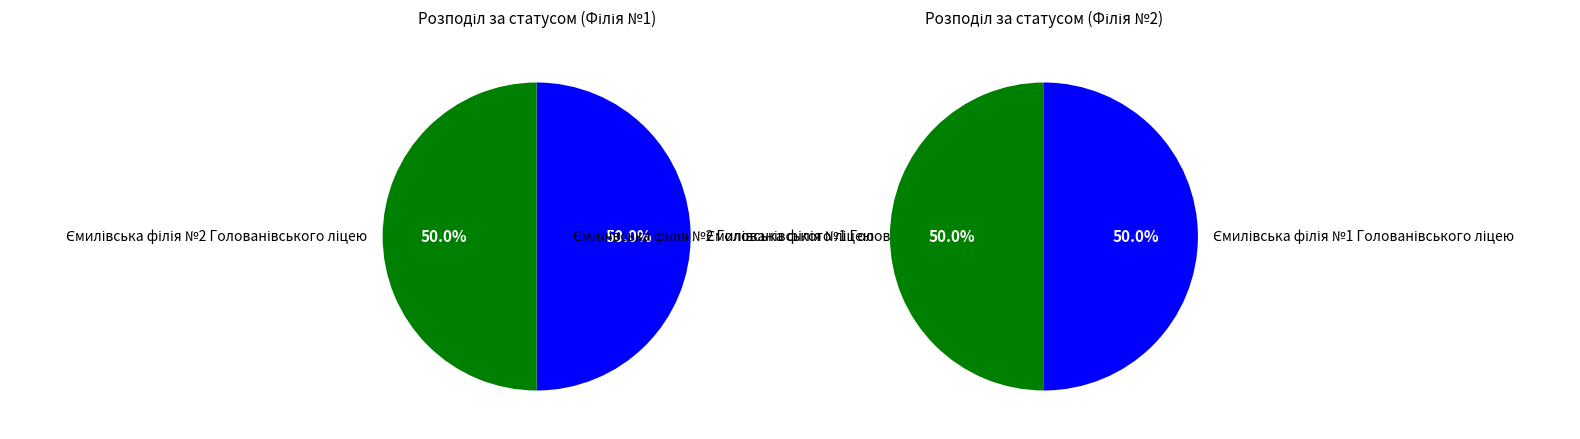

True or false: Ємилівська філія №2 Голованівського ліцею accounts for 62% of the total.

False